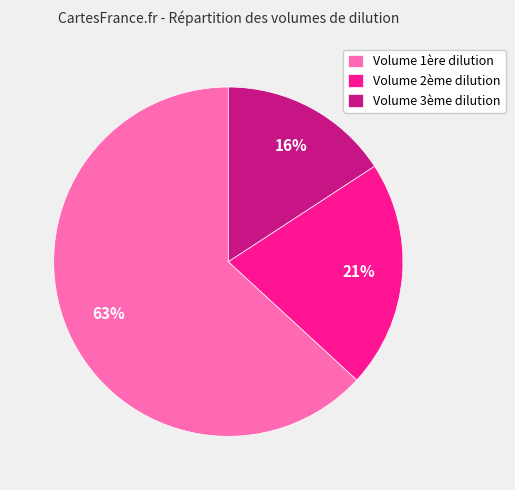

To the nearest percent, what is the difference between the Volume 1ère dilution and Volume 3ème dilution slice percentages?

47%